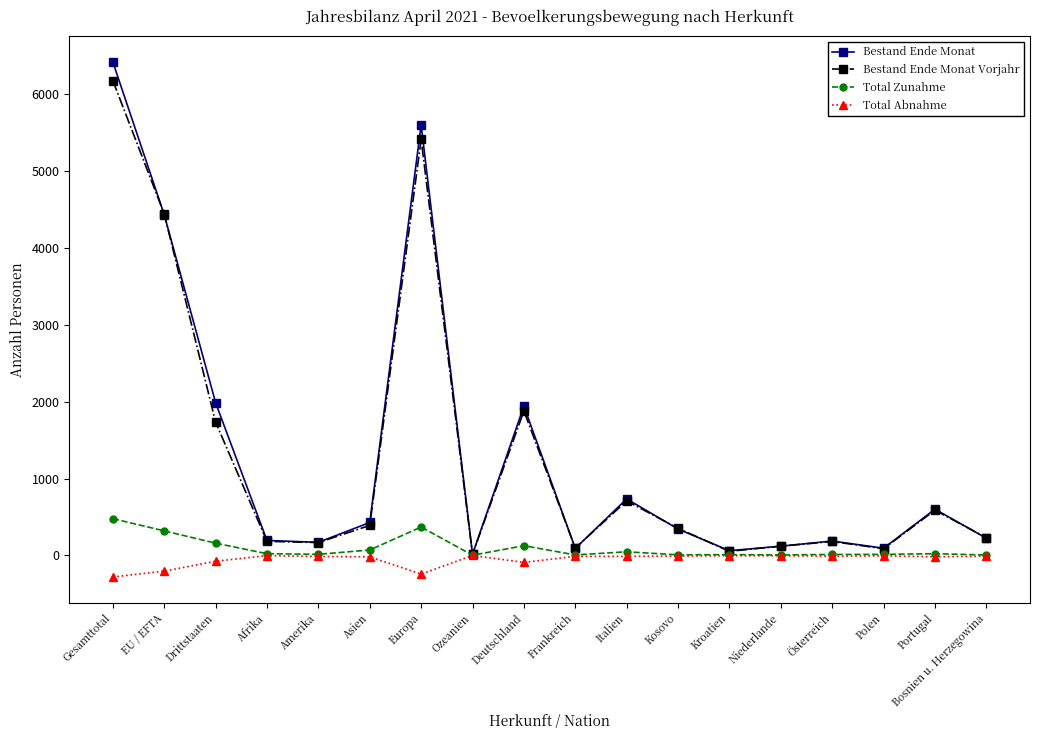

True or false: Bestand Ende Monat has more than 2 points higher than both neighbors.

True